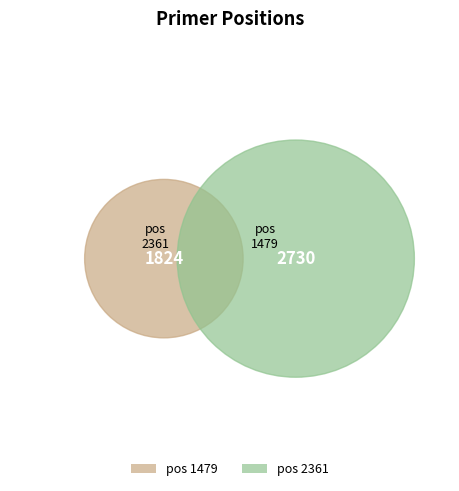

Which slice is the largest?

2361